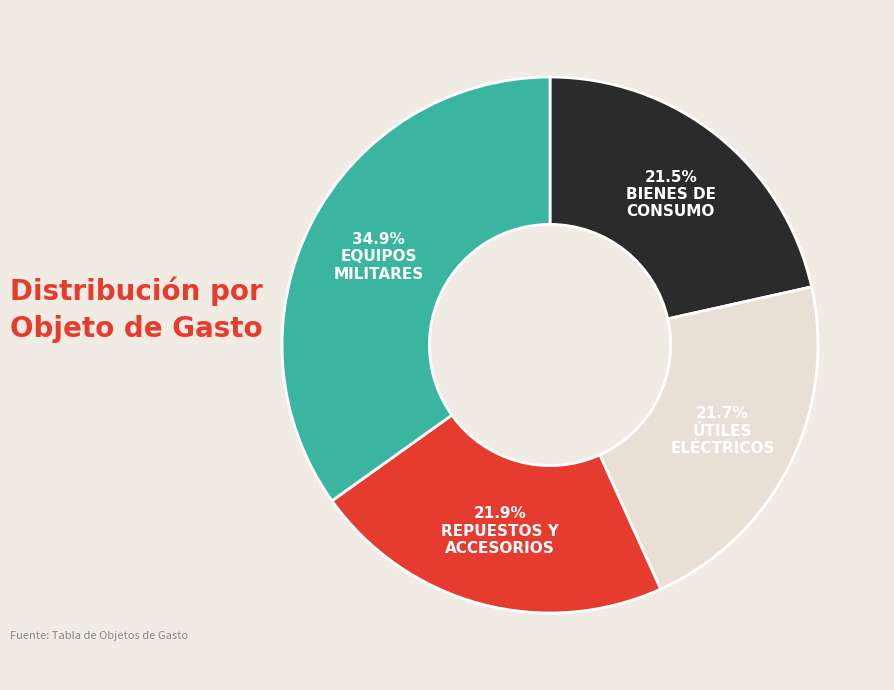

To the nearest percent, what is the average slice percentage?

25%